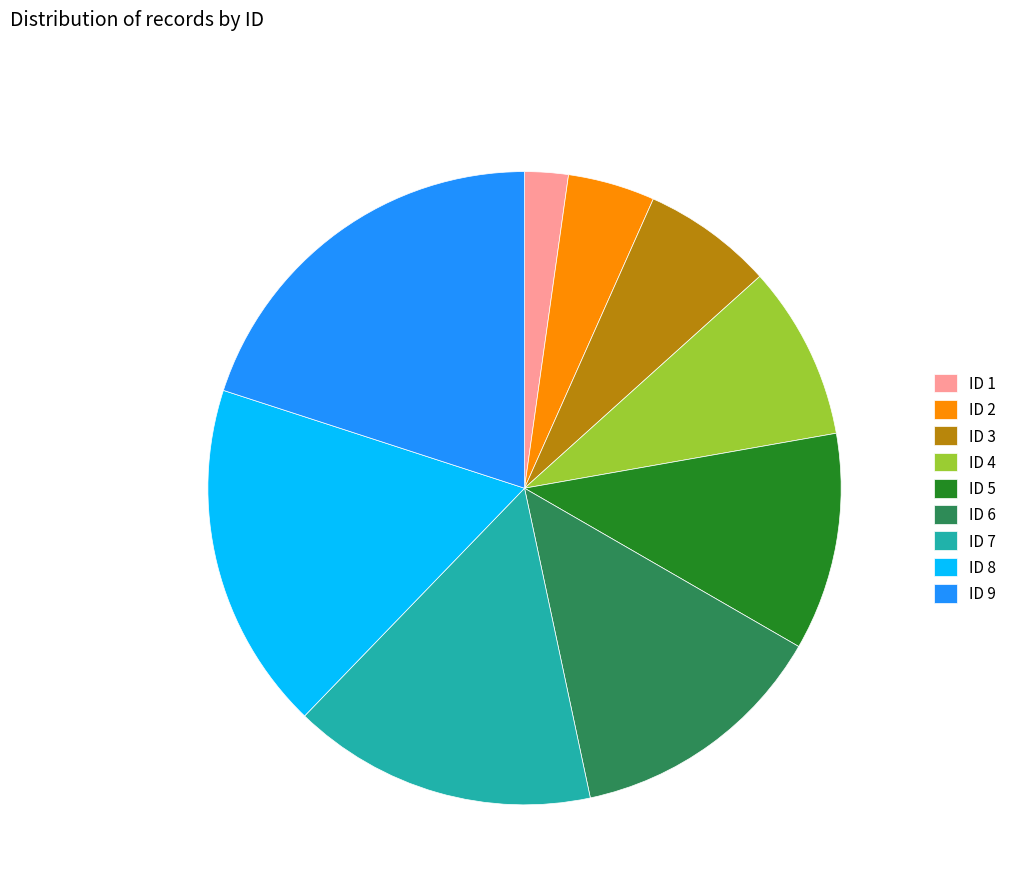

Is it true that ID 6 is 19% of the pie?

False